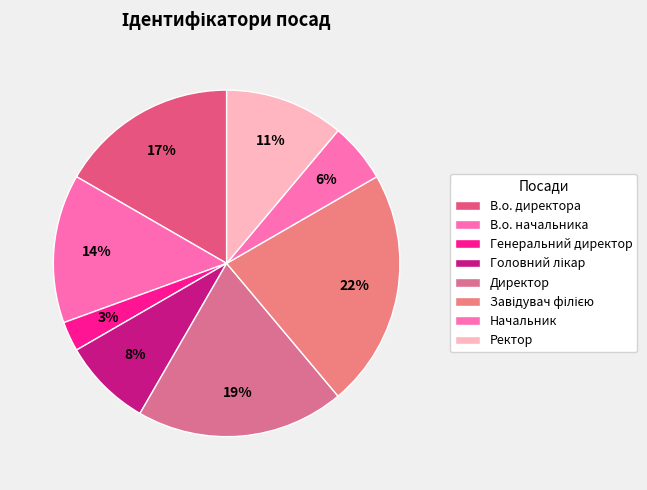

Which slice is the largest?

Завідувач філією